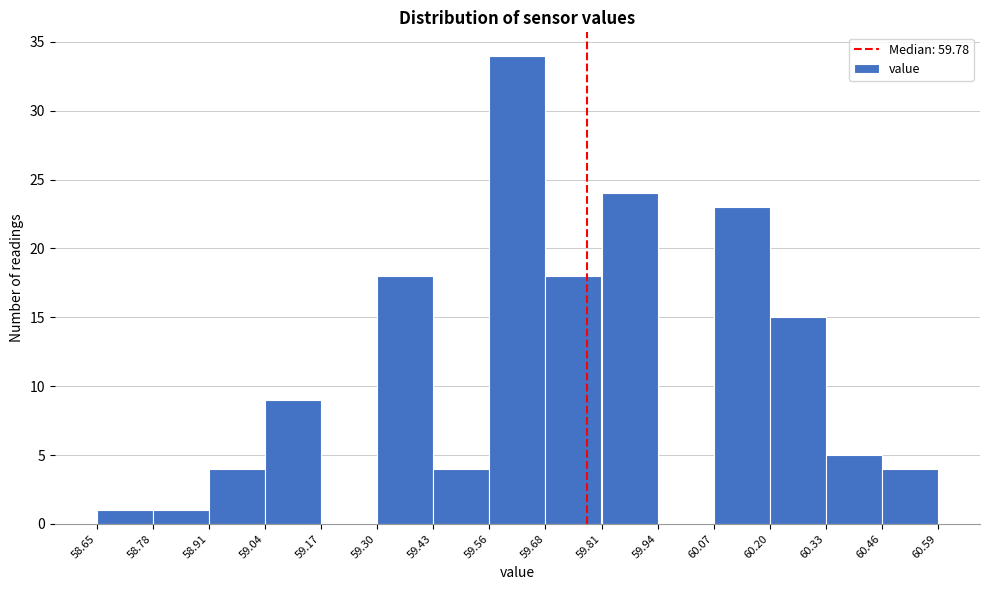

Which range on the x-axis has the tallest bar?

59.56 to 59.68